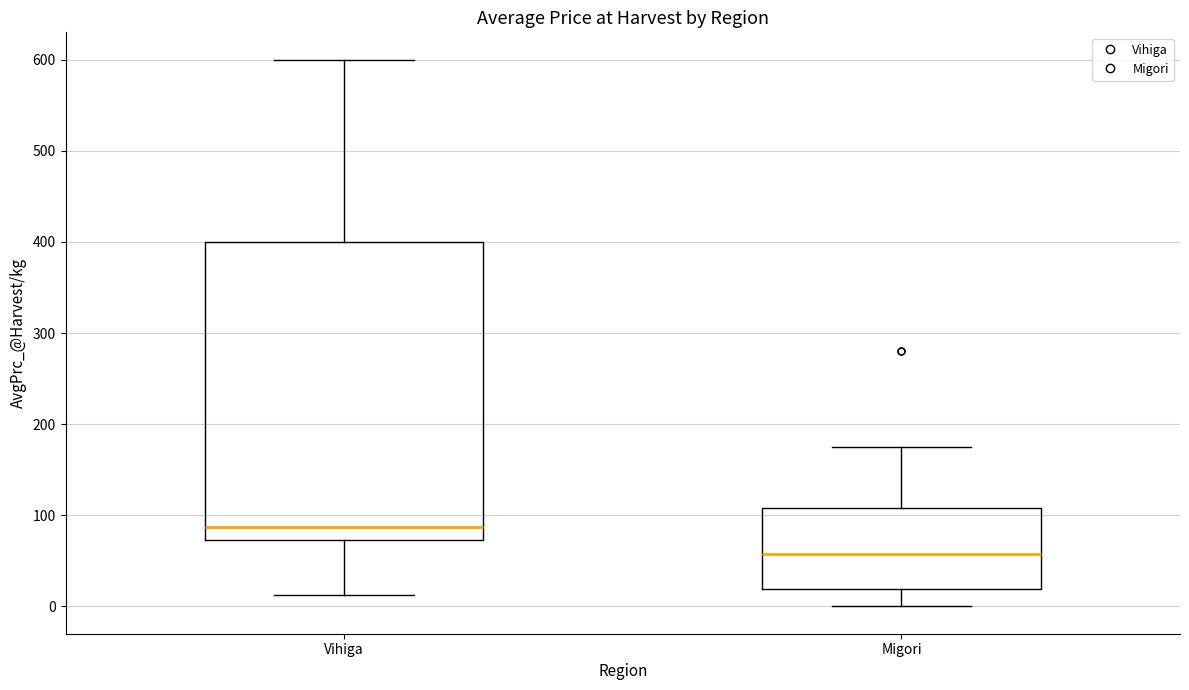

Where does the lower whisker of the box for Vihiga end on the y-axis? The values are not printed on the chart, so give them approximately, as read against the axis.

10